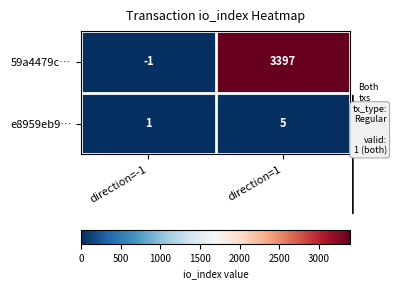

What is the approximate value of e8959eb9… at direction=1?

5